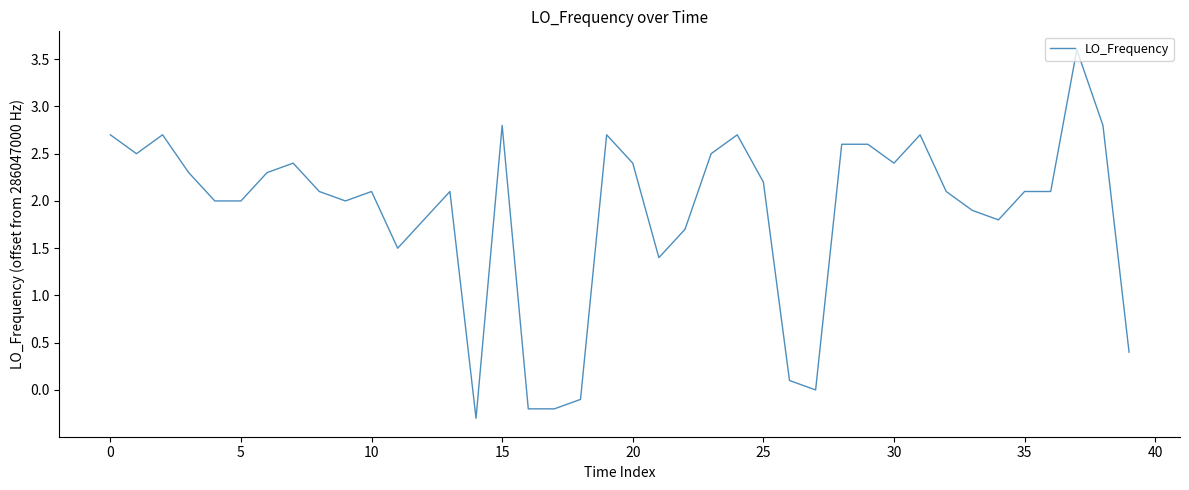

What is the smallest value displayed?

-0.3